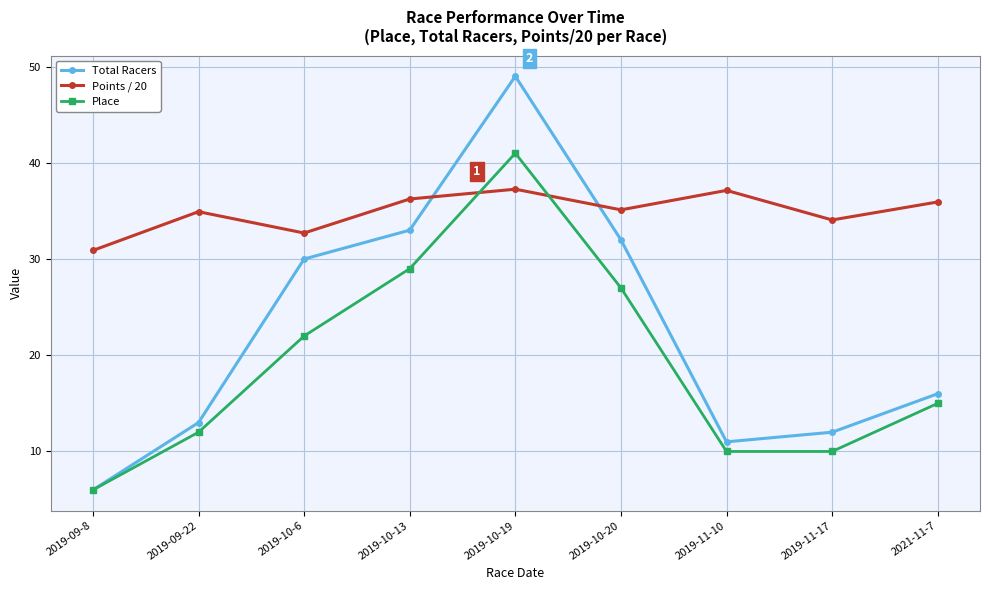

What are all the series names shown in the legend?

Total Racers, Points / 20, Place